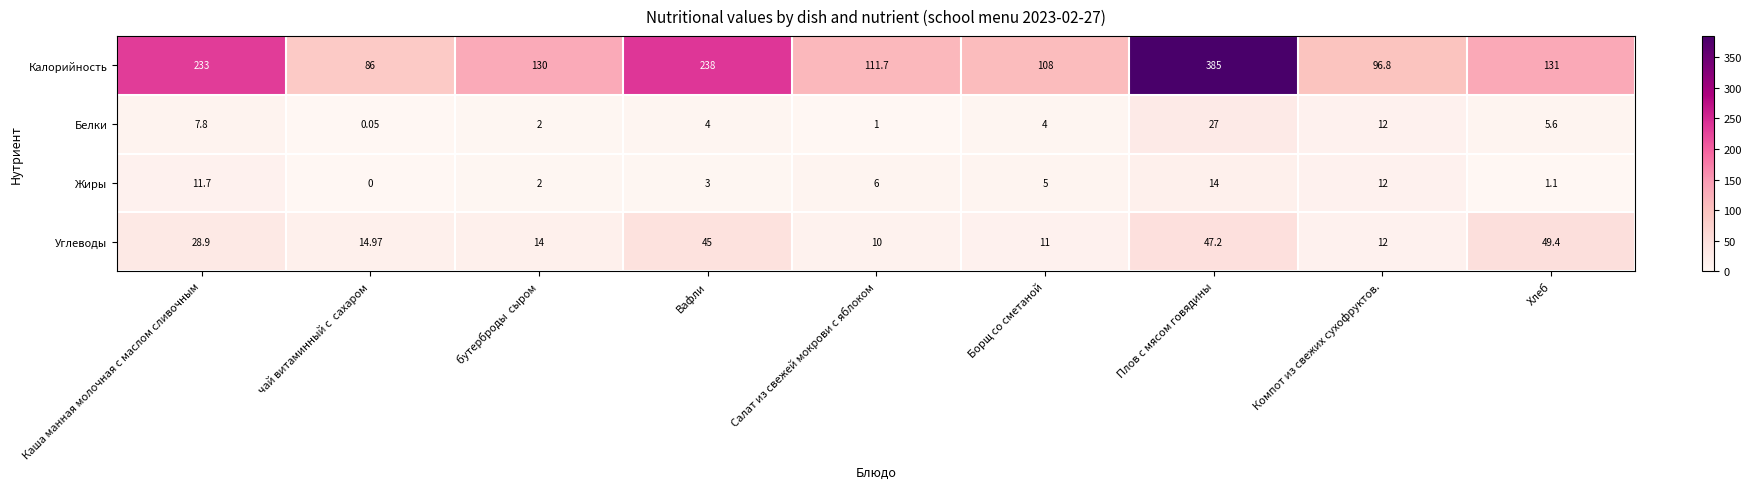

At which label does Калорийность first exceed 130?

Каша манная молочная с маслом сливочным